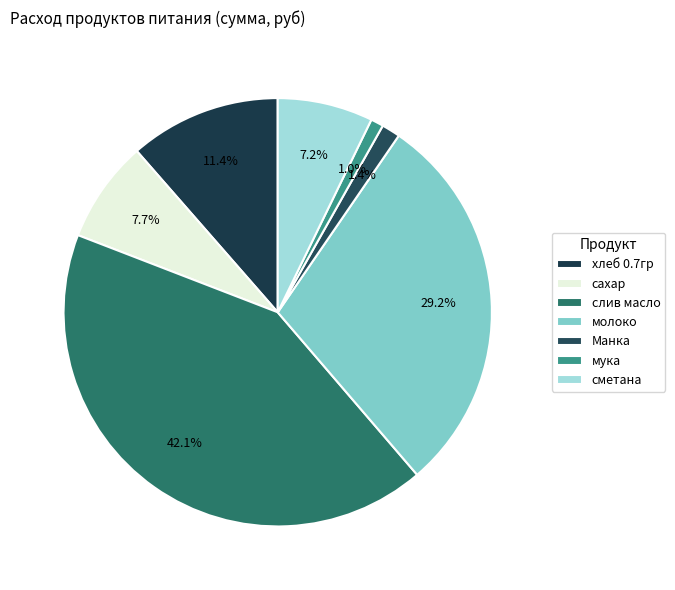

What percentage is the Манка slice, to the nearest percent?

1%